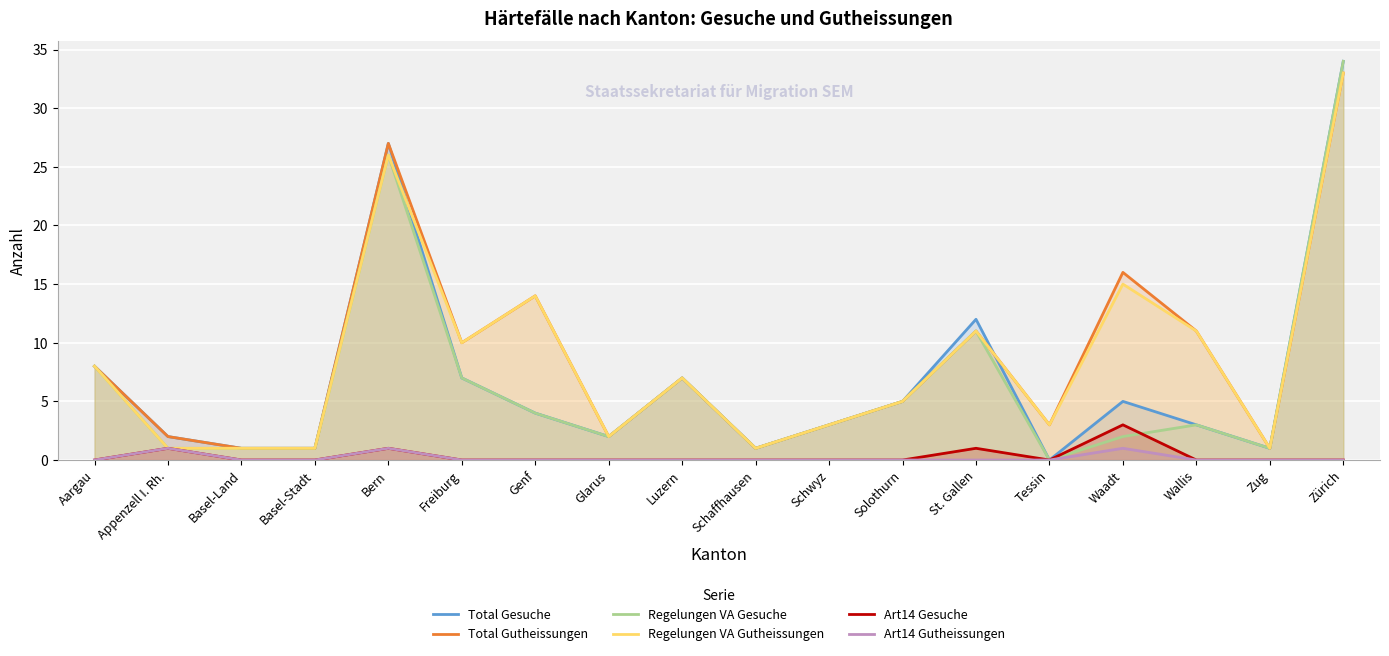

Which category has the lowest value across all series?

Tessin